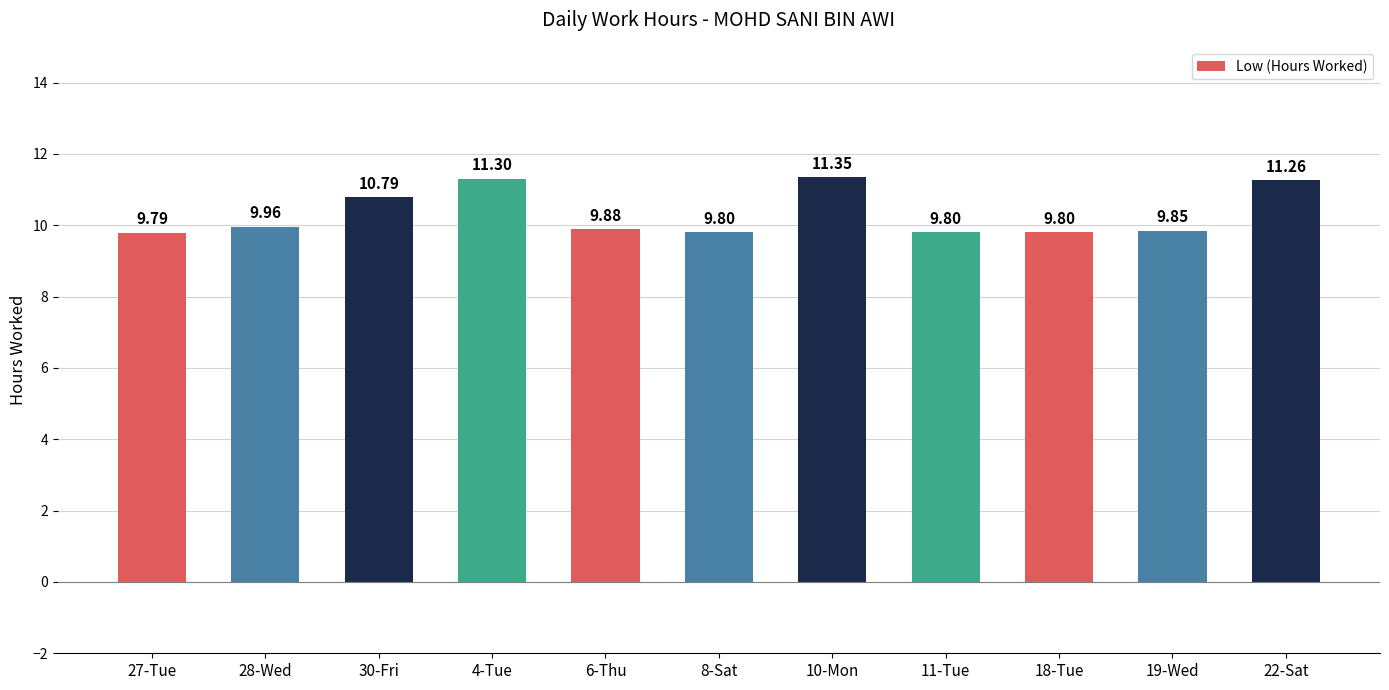

The value at 27-Tue is 17.4. True or false?

False